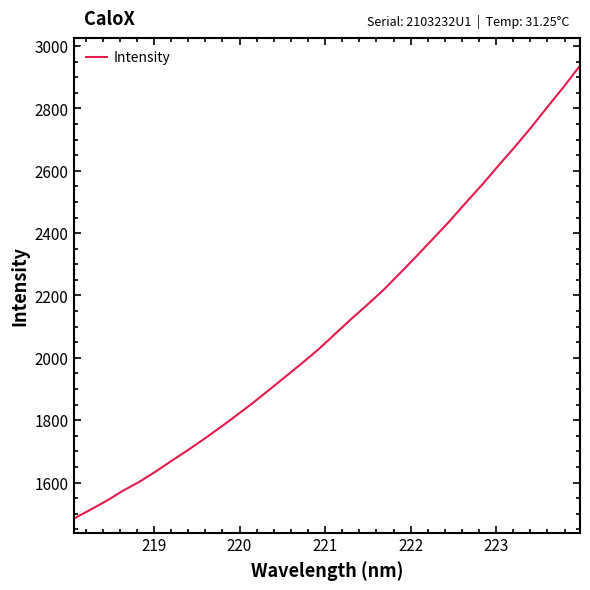

What is the average value?

2108.4